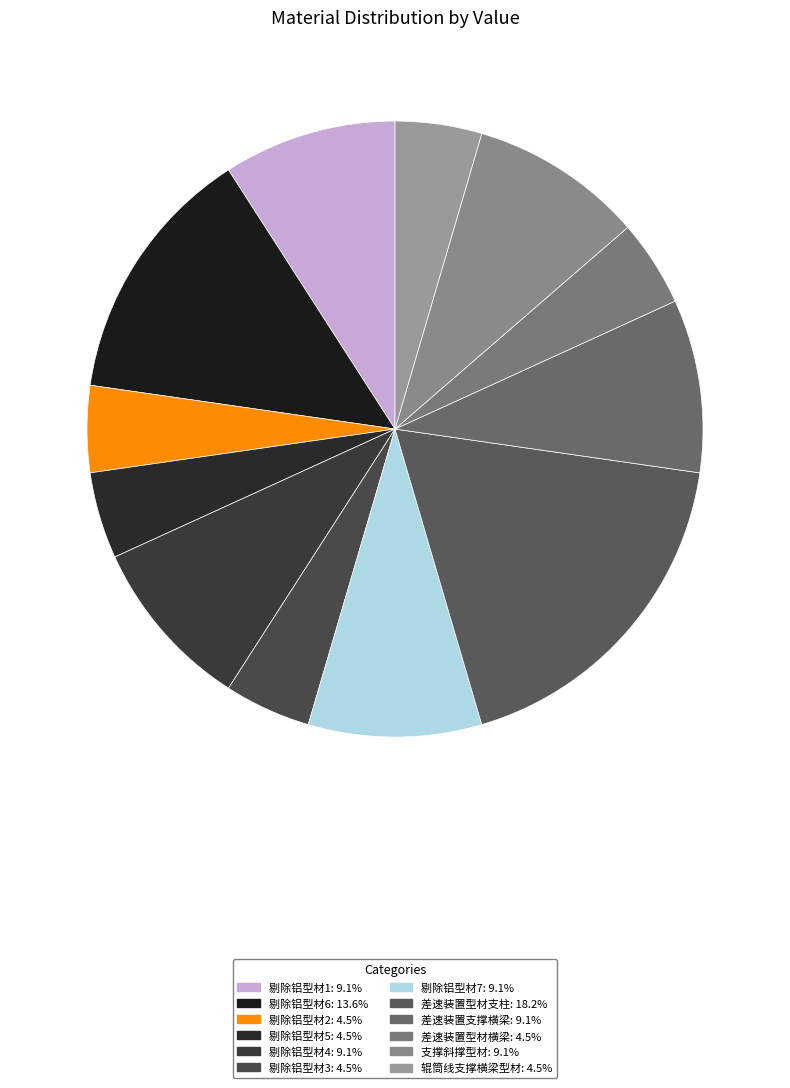

Is there a majority slice in this chart?

No